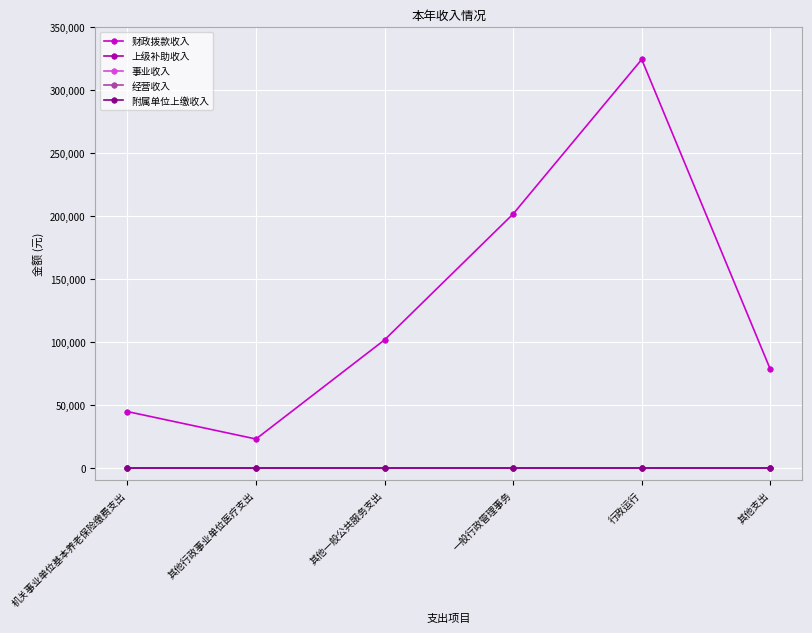

Is the value of 经营收入 at 一般行政管理事务 greater than the value of 上级补助收入 at 行政运行?

No